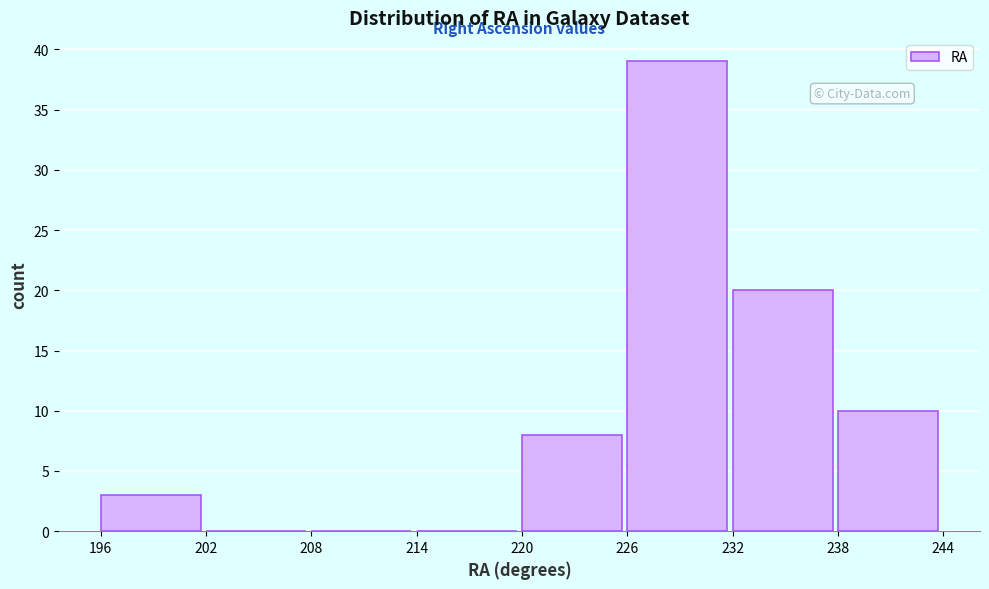

Which range on the x-axis has the tallest bar?

226 to 232